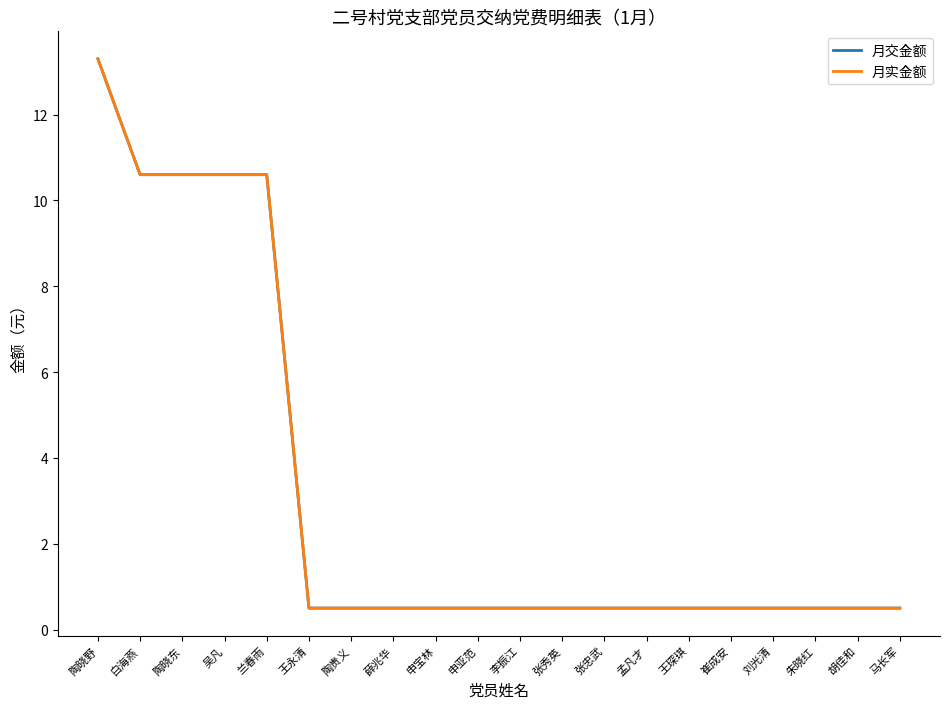

Does the chart display data point markers on the line(s)?

No